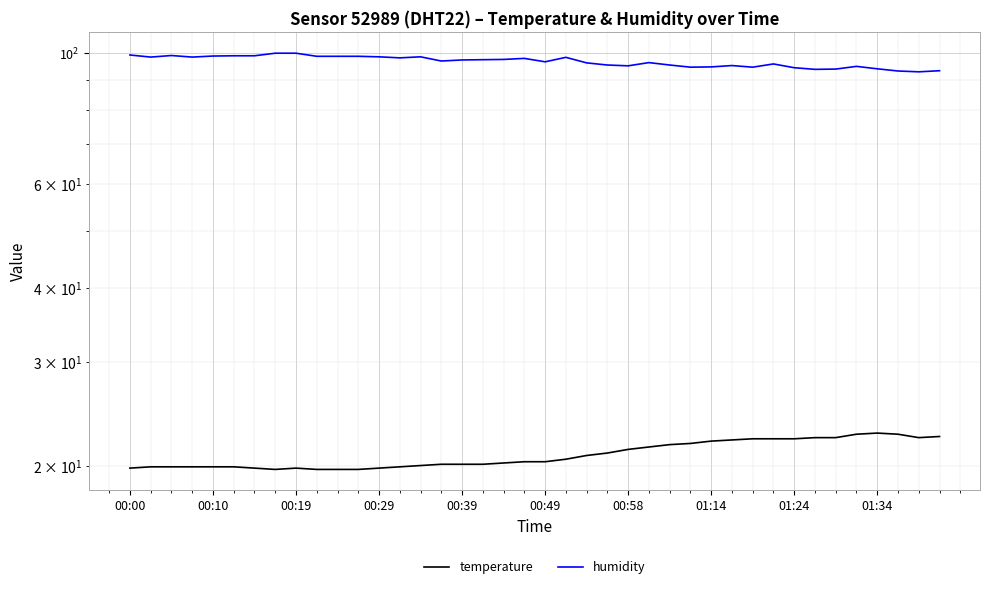

Where is humidity nearest to the value 96?

22